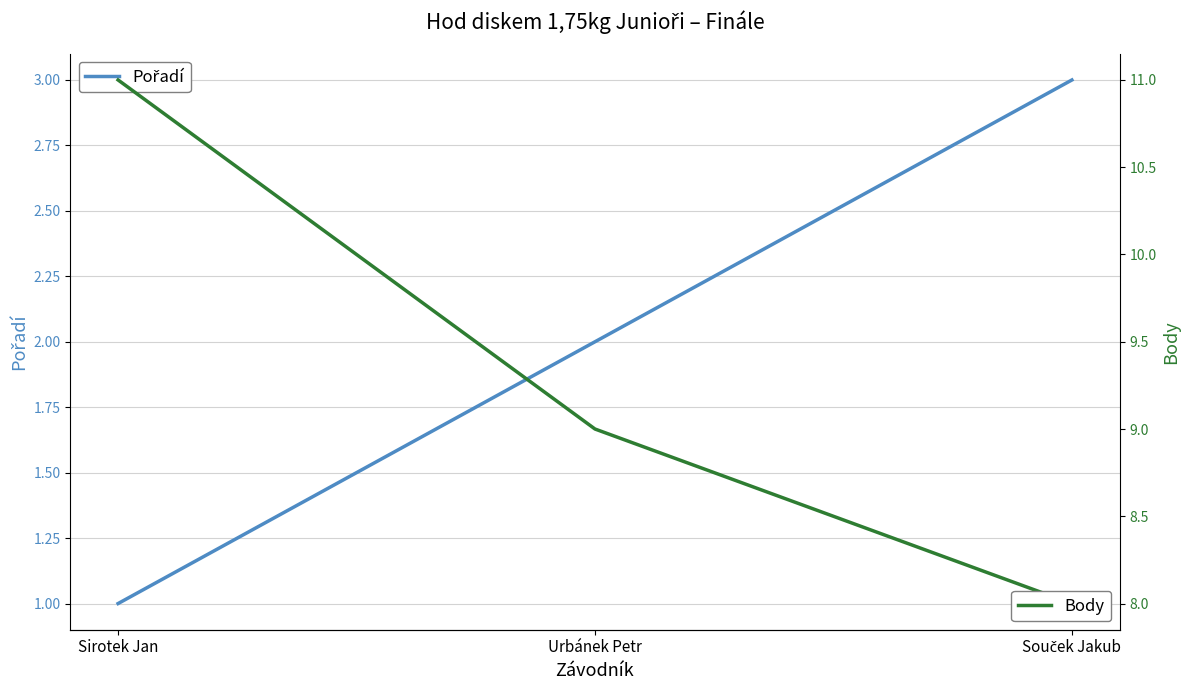

Reading left to right, transcribe all the data shown in this chart.

Pořadí: Sirotek Jan=1	Urbánek Petr=2	Souček Jakub=3
Body: Sirotek Jan=11	Urbánek Petr=9	Souček Jakub=8